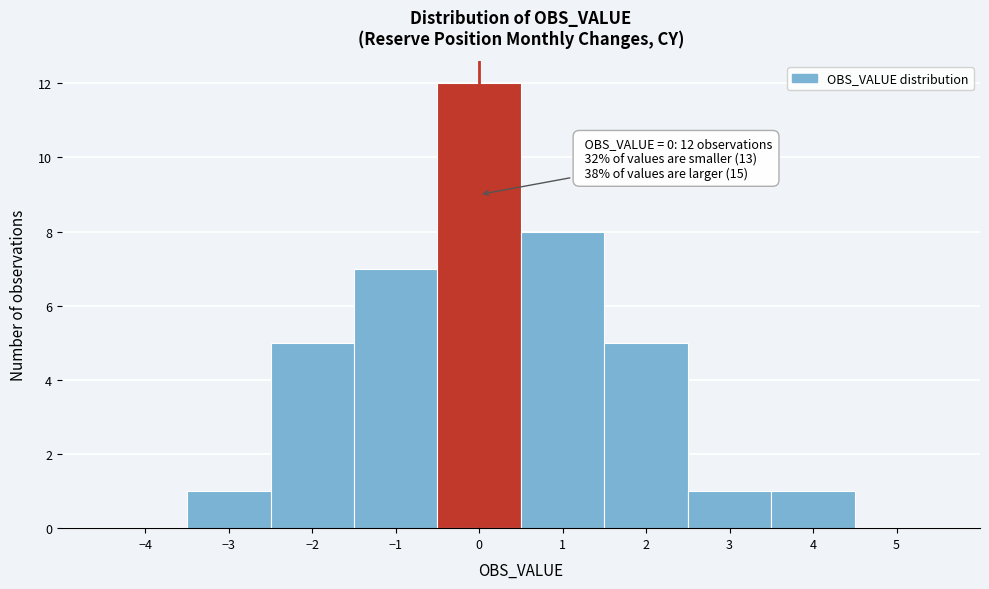

Over which range of the x-axis is the bar tallest?

-0.5 to 0.5